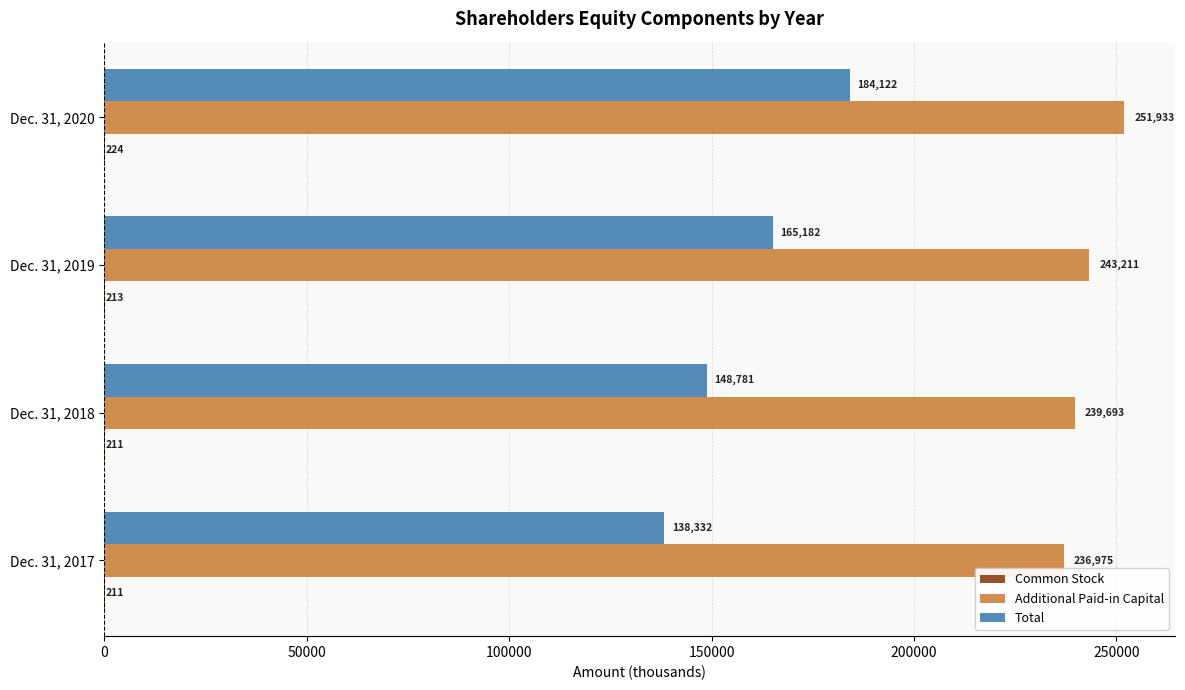

What is the sum of the Additional Paid-in Capital values at Dec. 31, 2018 and Dec. 31, 2019?

482904